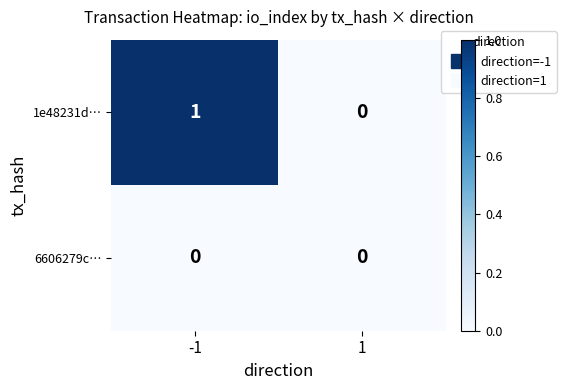

Which series has the largest total across all categories?

1e48231d…